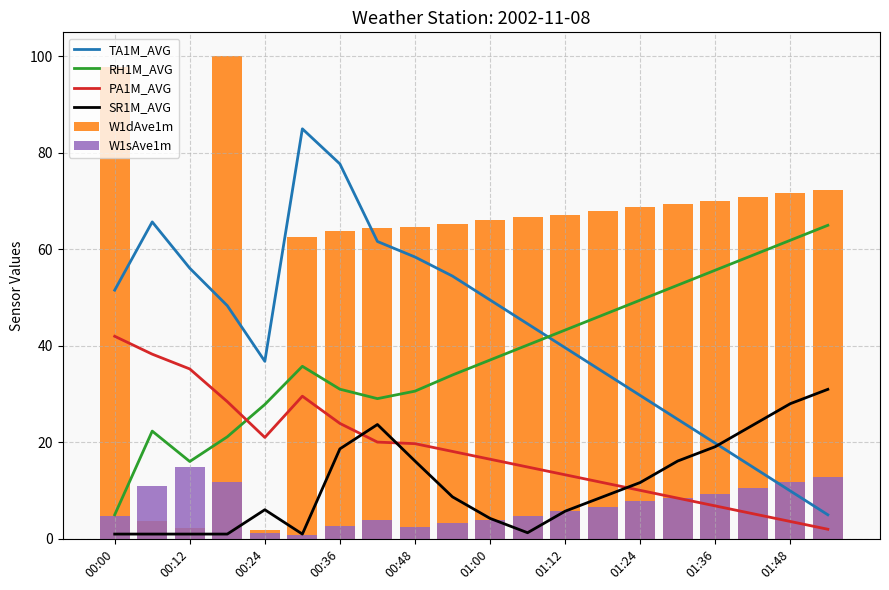

At which label does RH1M_AVG reach its minimum?

00:00